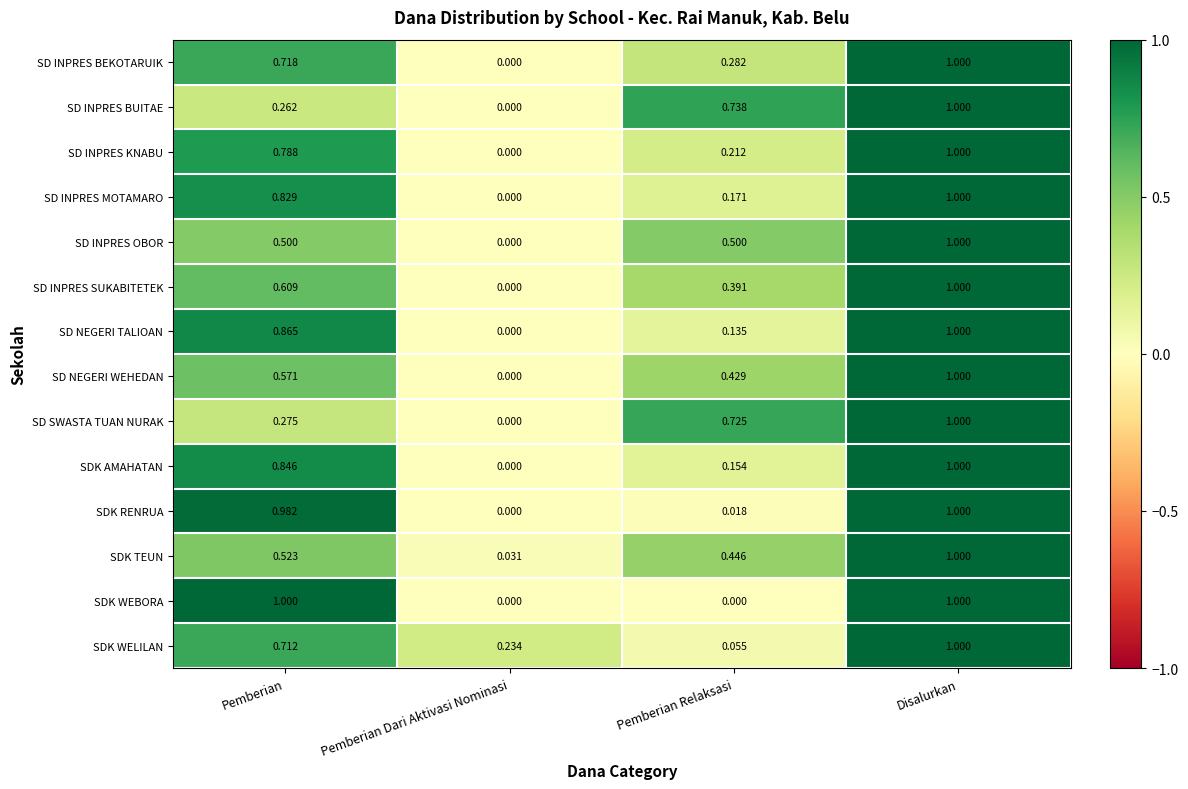

List the labels in order of SD NEGERI TALIOAN value, largest first.

Disalurkan, Pemberian, Pemberian Relaksasi, Pemberian Dari Aktivasi Nominasi